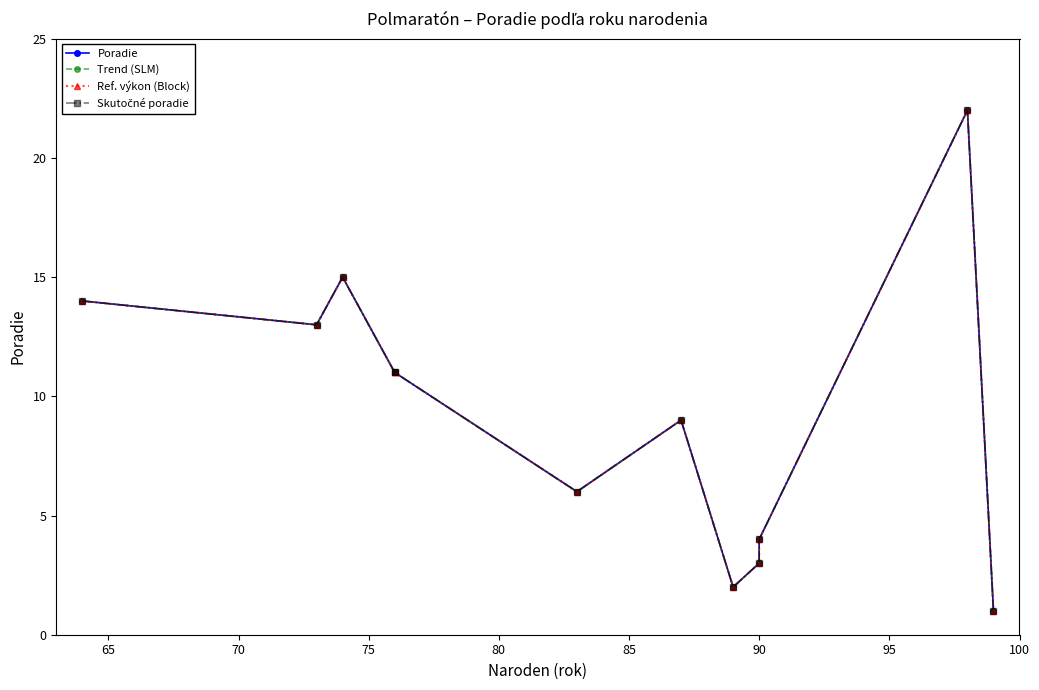

True or false: Poradie and Skutočné poradie intersect in this chart.

False